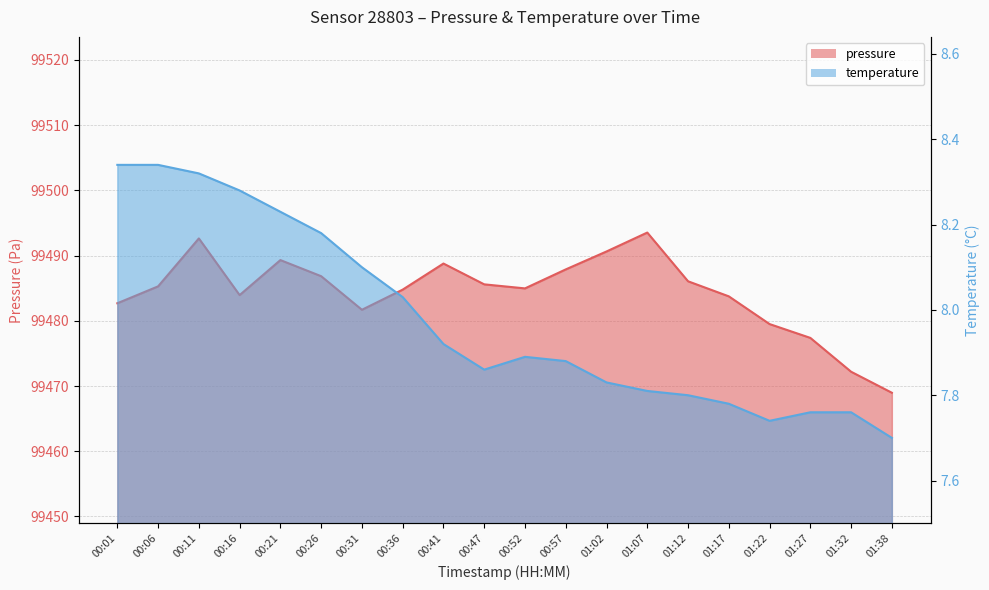

What is the difference between the second highest and second lowest values in the temperature series?

0.6